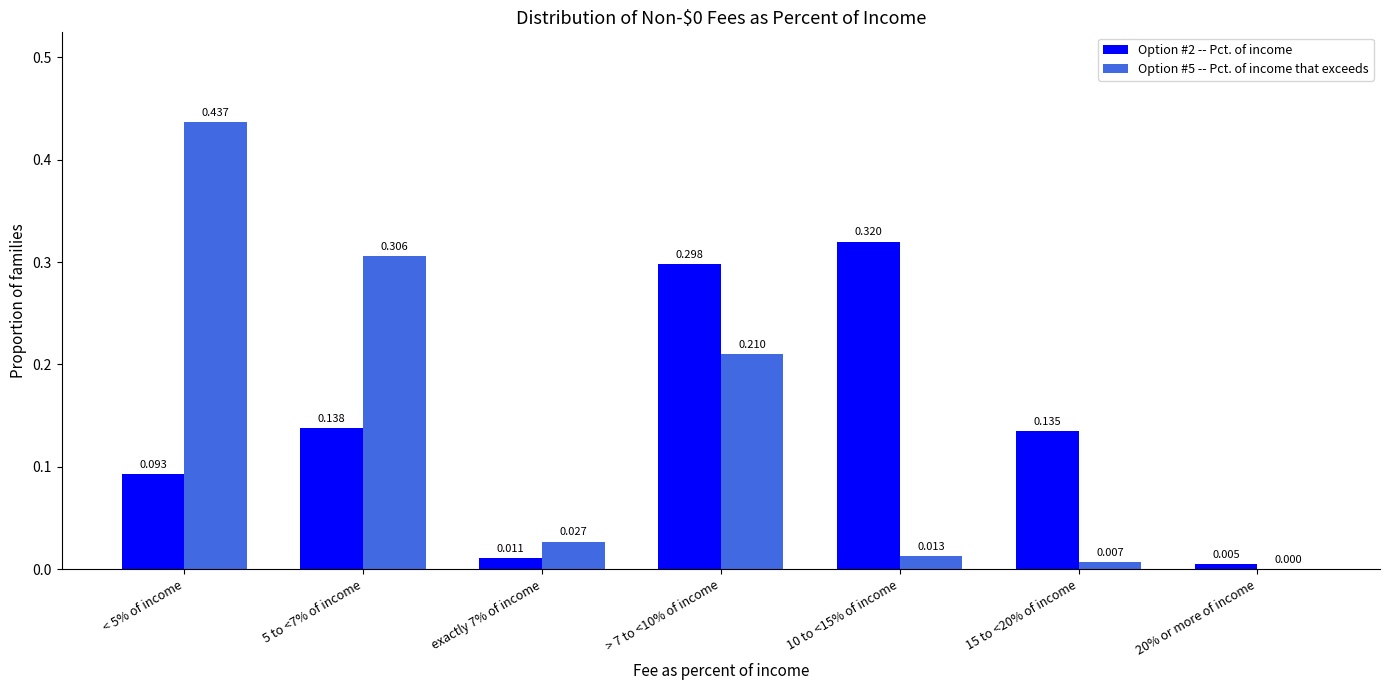

How many data points does each series have?

7